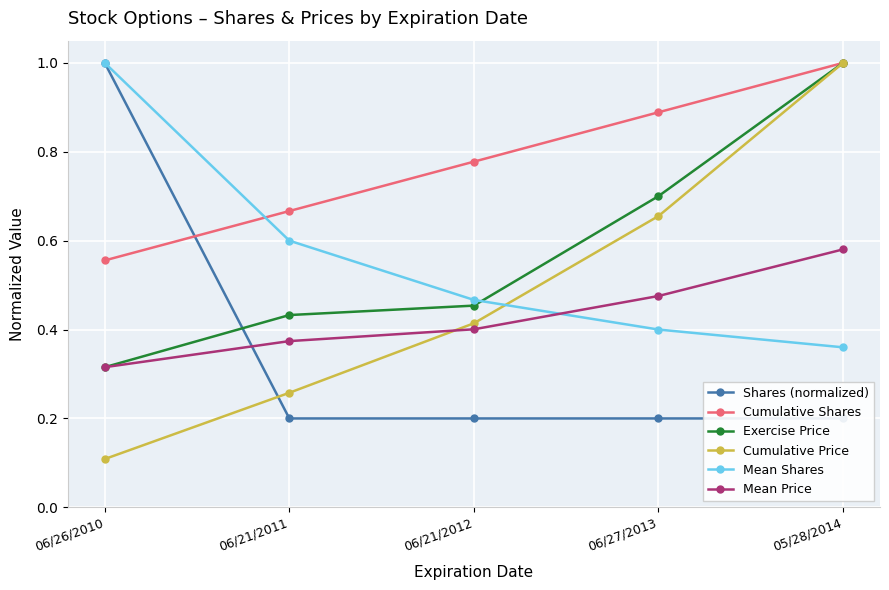

True or false: Shares (normalized) has more than 2 interior local peaks.

False